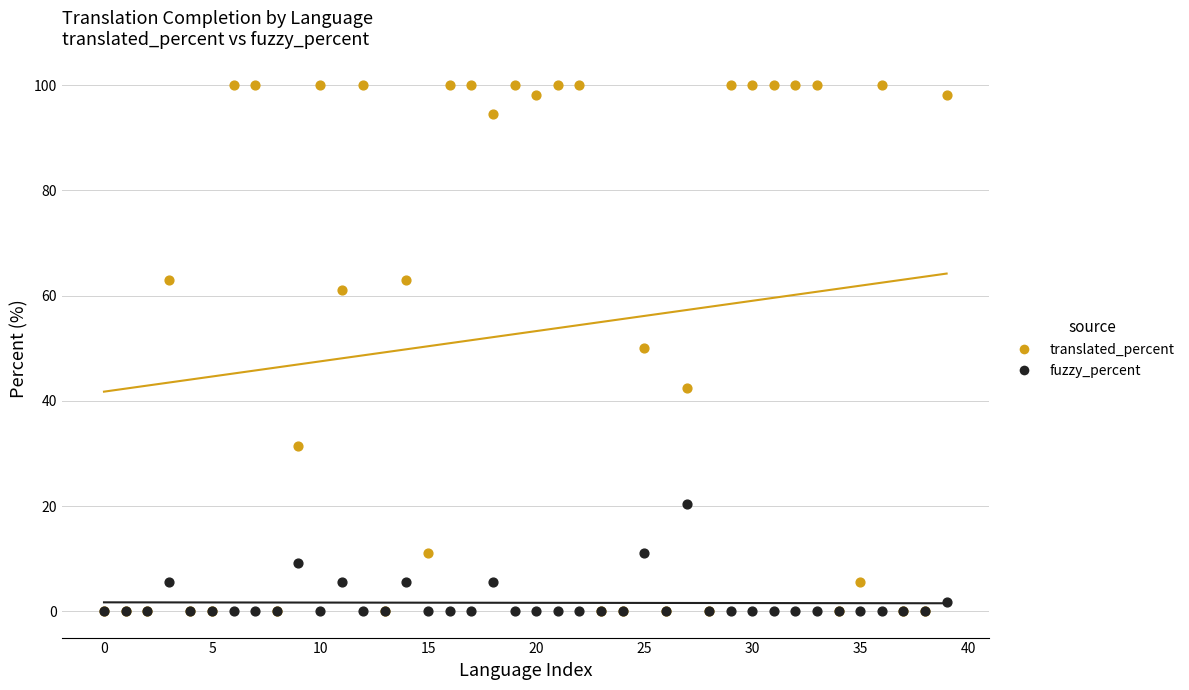

Which series reaches the maximum Y coordinate?

translated_percent